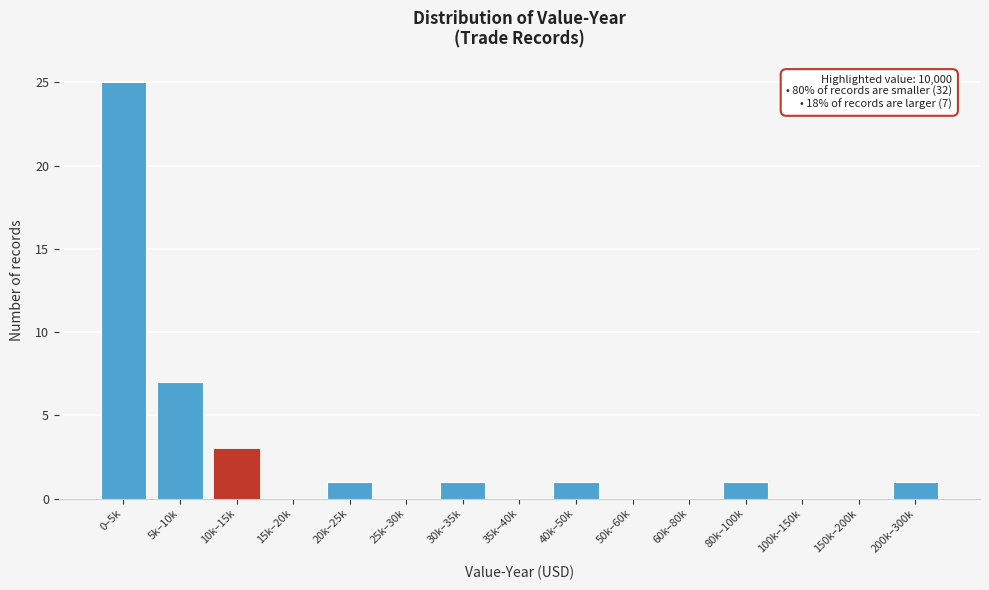

Reading left to right, extract all data points from this chart.

0–5k=25	5k–10k=7	10k–15k=3	15k–20k=0	20k–25k=1	25k–30k=0	30k–35k=1	35k–40k=0	40k–50k=1	50k–60k=0	60k–80k=0	80k–100k=1	100k–150k=0	150k–200k=0	200k–300k=1